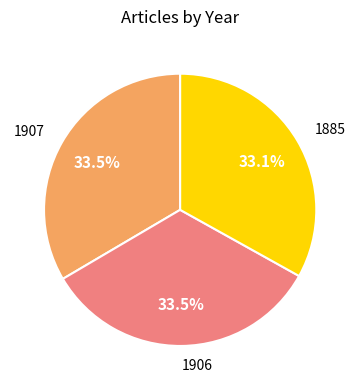

Approximately how many times larger is the value at 1885 compared to 1906?

1.0